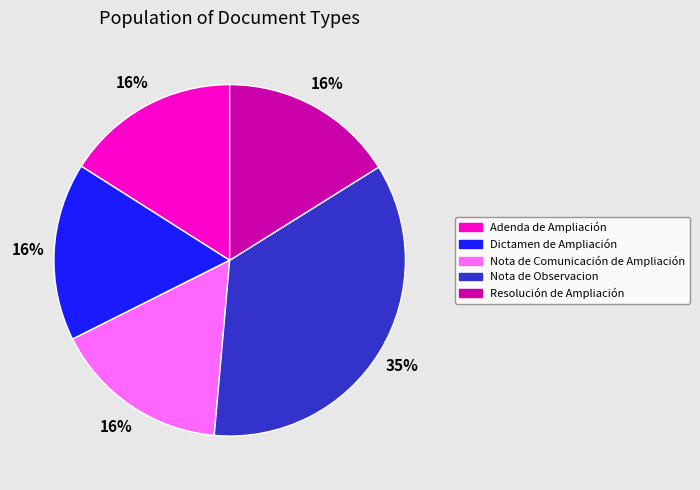

To the nearest percent, what percentage of the pie is Nota de Observacion?

35%